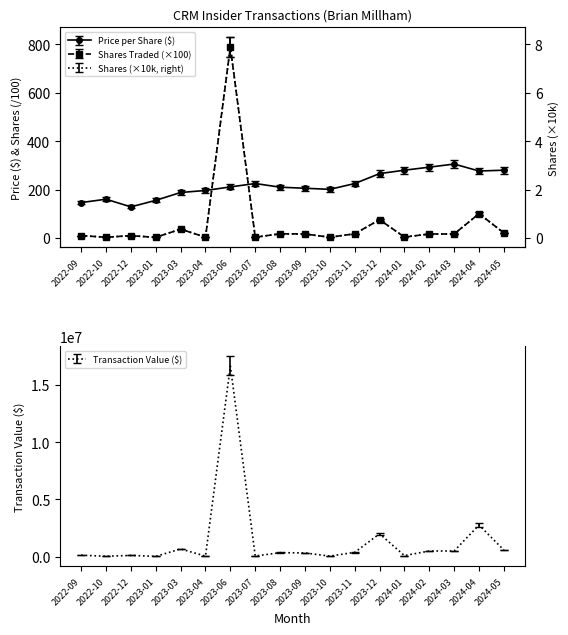

What position from the left is 2022-10?

2